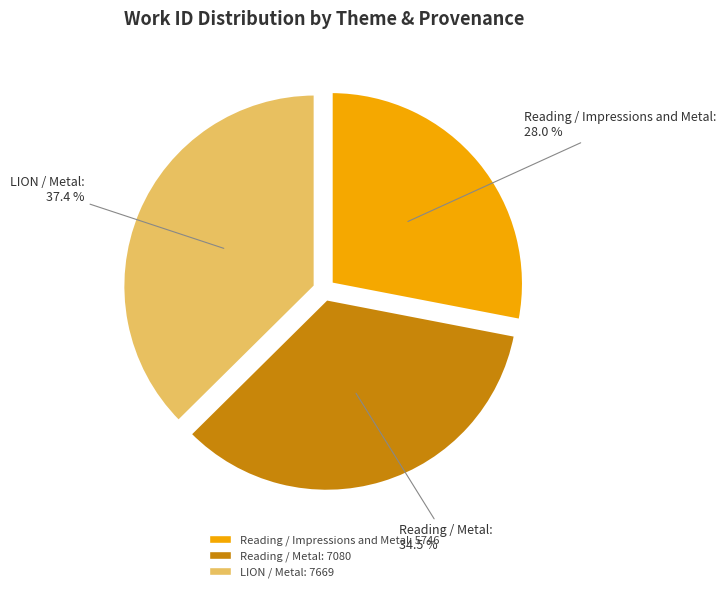

Between Reading / Impressions and Metal: 5746 and Reading / Metal: 7080, which is larger?

Reading / Metal: 7080